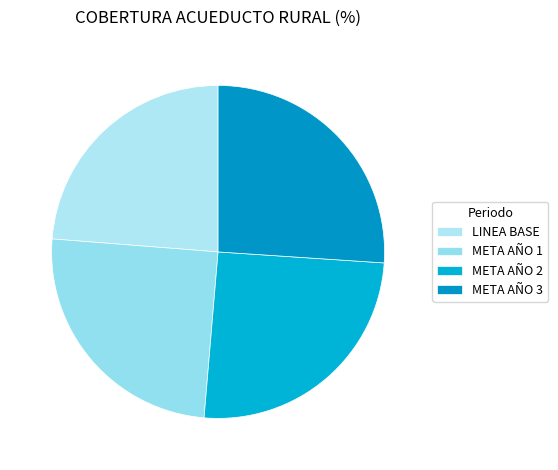

Is META AÑO 1 the majority of the pie?

No